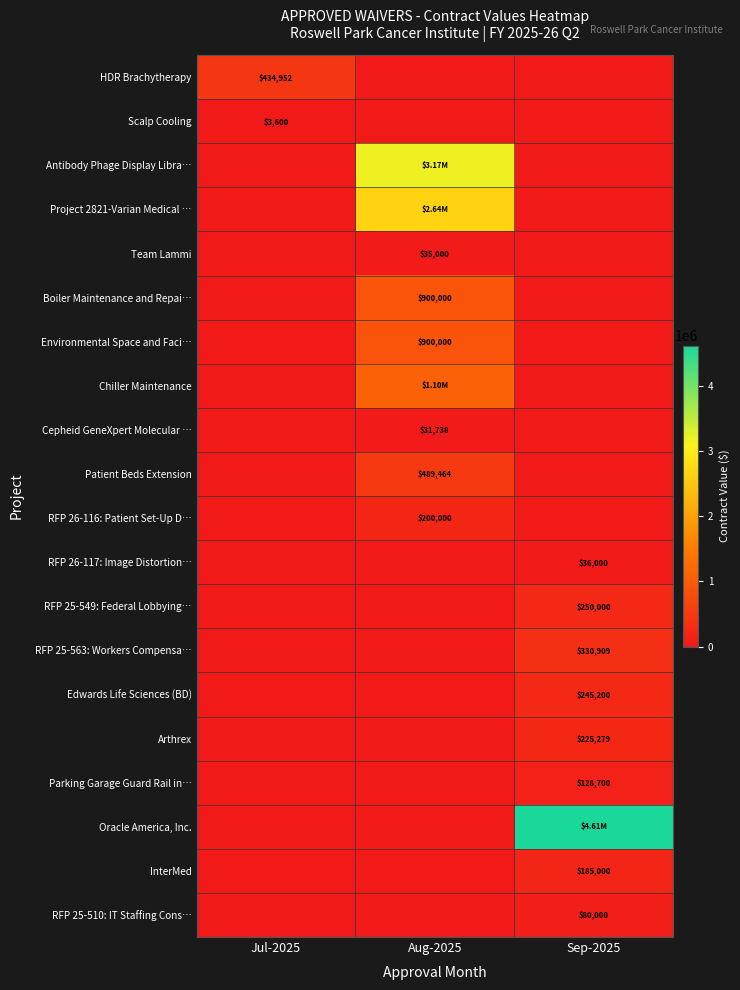

Which series changed the most between Jul-2025 and Aug-2025?

Antibody Phage Display Libra…